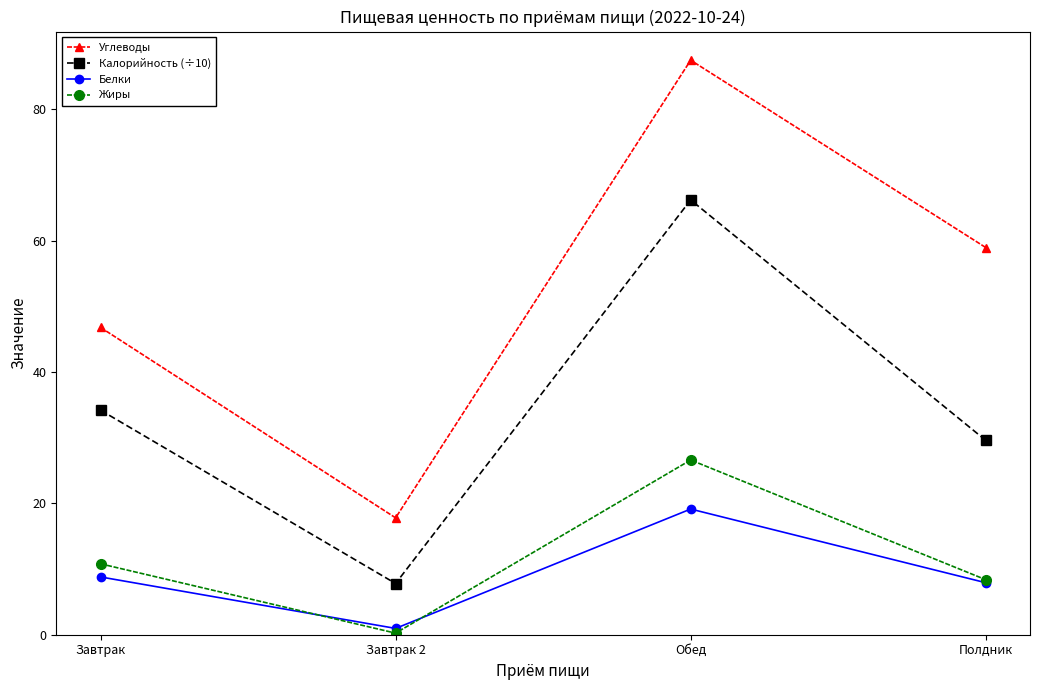

What value does the Углеводы series have at Обед?

87.5